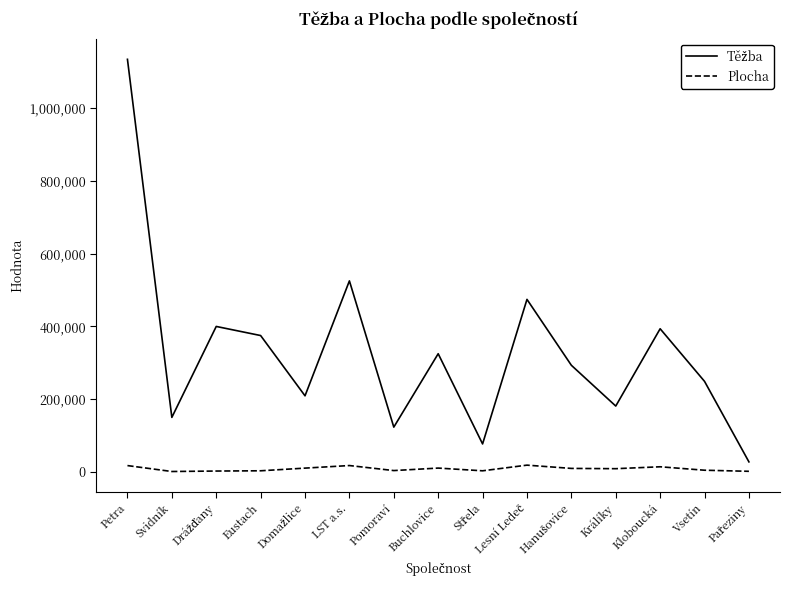

What is the smallest value displayed?

1250